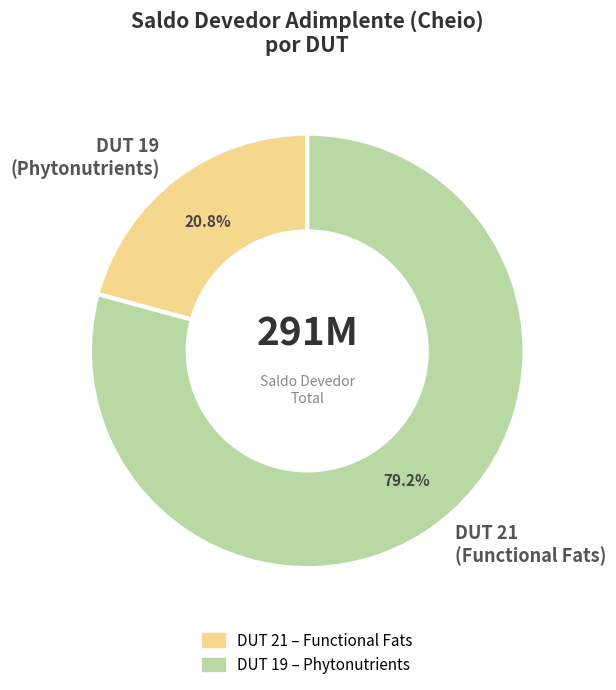

What is the ratio of the value at DUT 21 (Functional Fats) to the value at DUT 19 (Phytonutrients)?

3.8